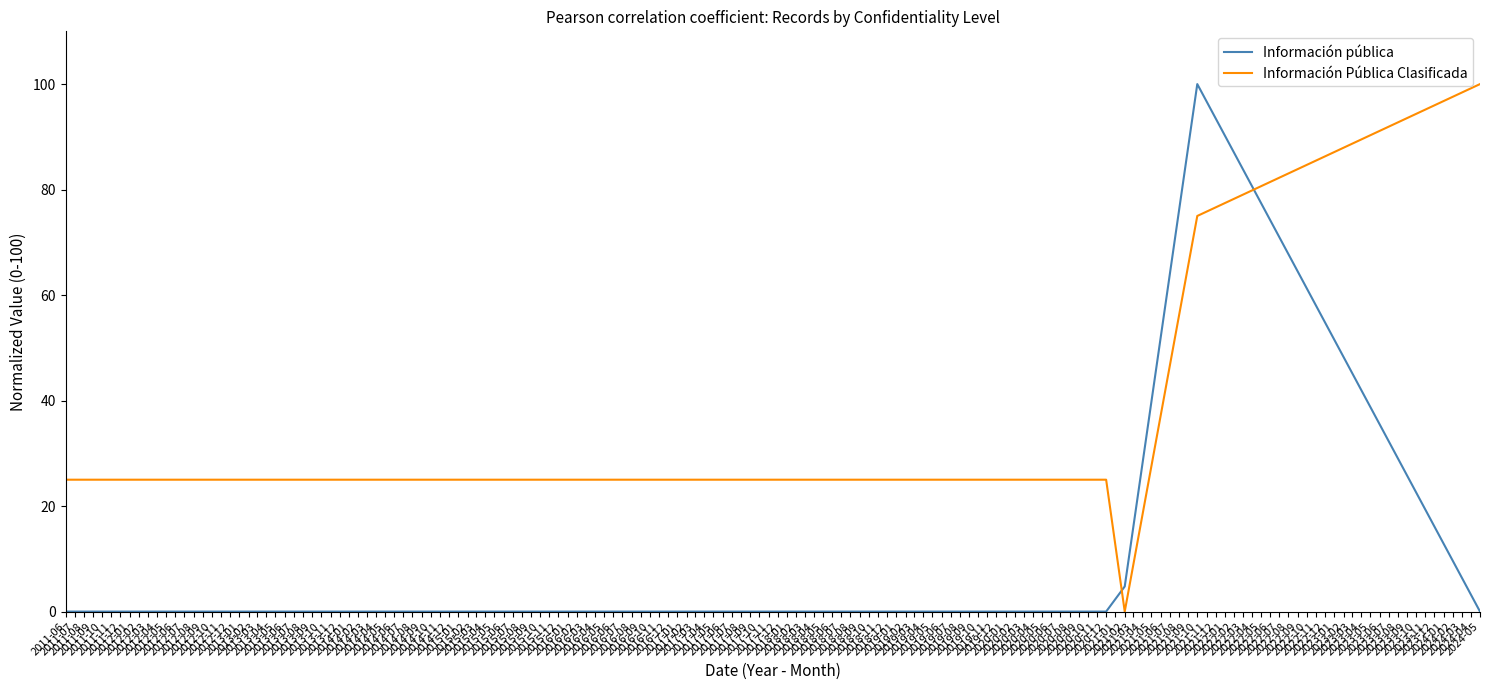

Does the chart have visible grid lines?

No